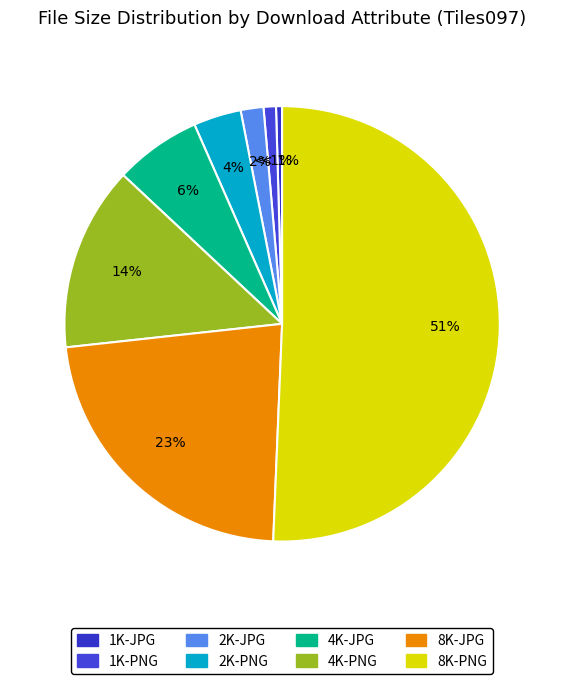

Rank the categories by value from highest to lowest.

8K-PNG, 8K-JPG, 4K-PNG, 4K-JPG, 2K-PNG, 2K-JPG, 1K-PNG, 1K-JPG